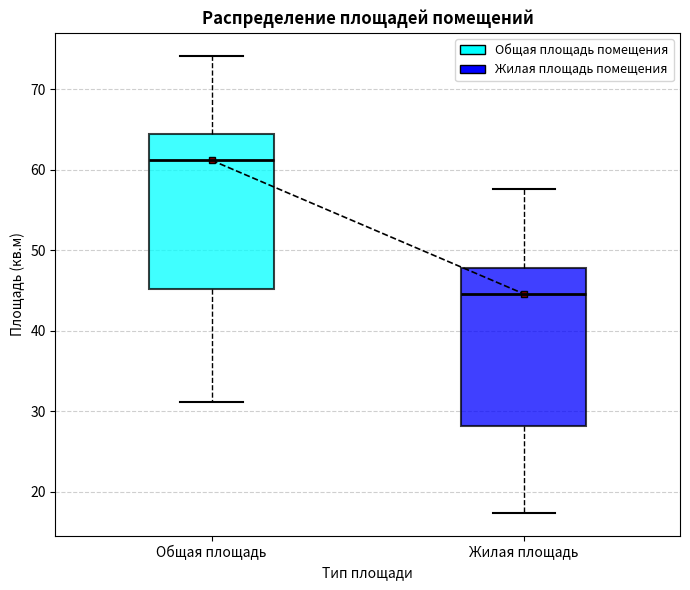

Where does the upper whisker of the box for Общая площадь end on the y-axis? The values are not printed on the chart, so give them approximately, as read against the axis.

74